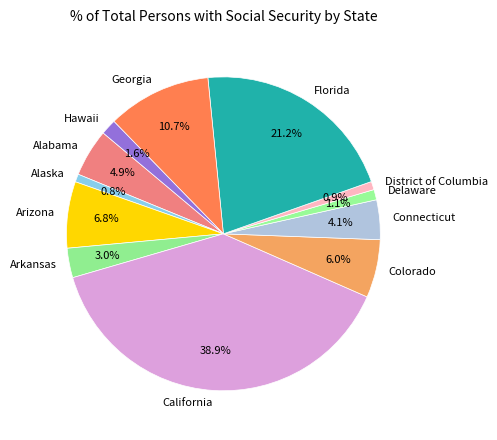

To the nearest percent, what portion does Connecticut represent?

4%